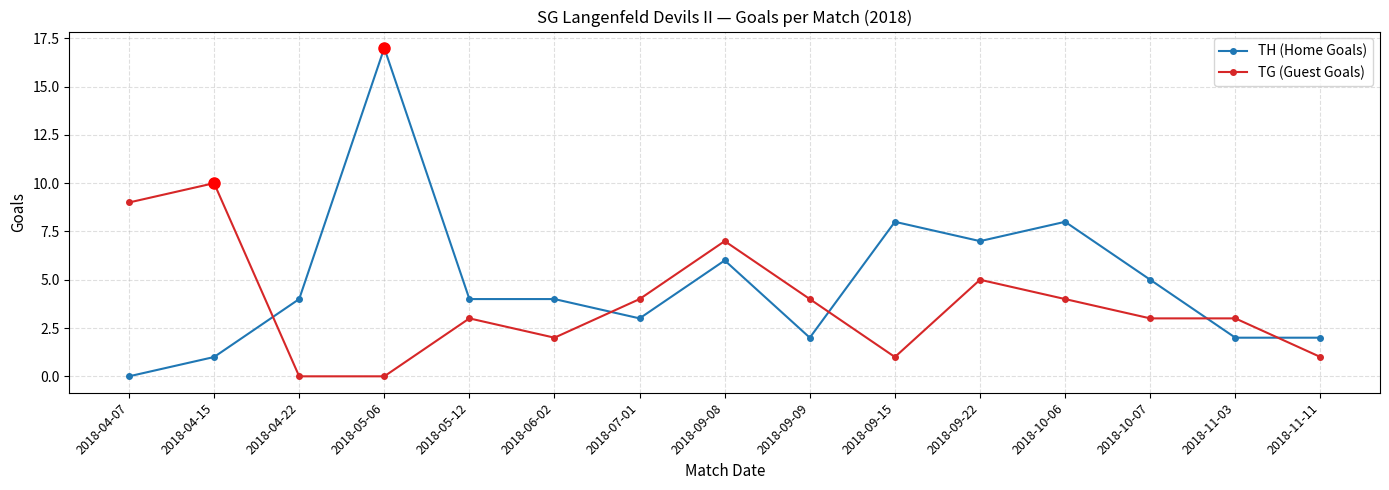

Count the TG (Guest Goals) values in the range 1 to 5.

10